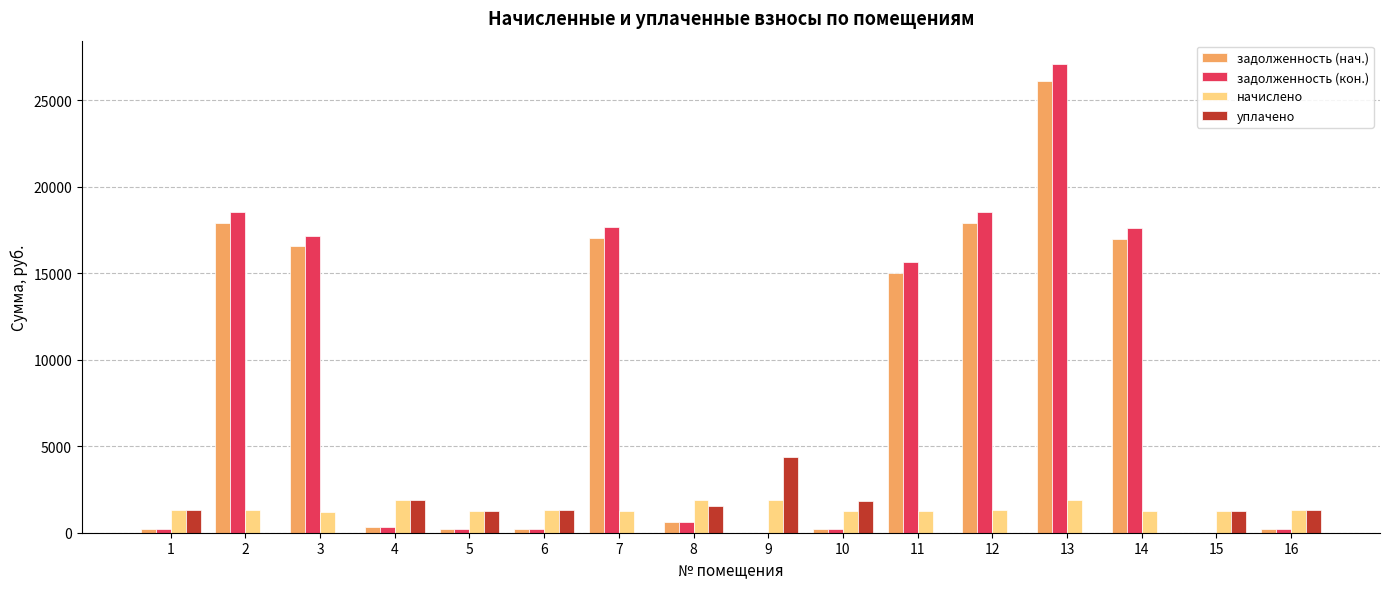

What is the total value across all series at 2?

37774.5